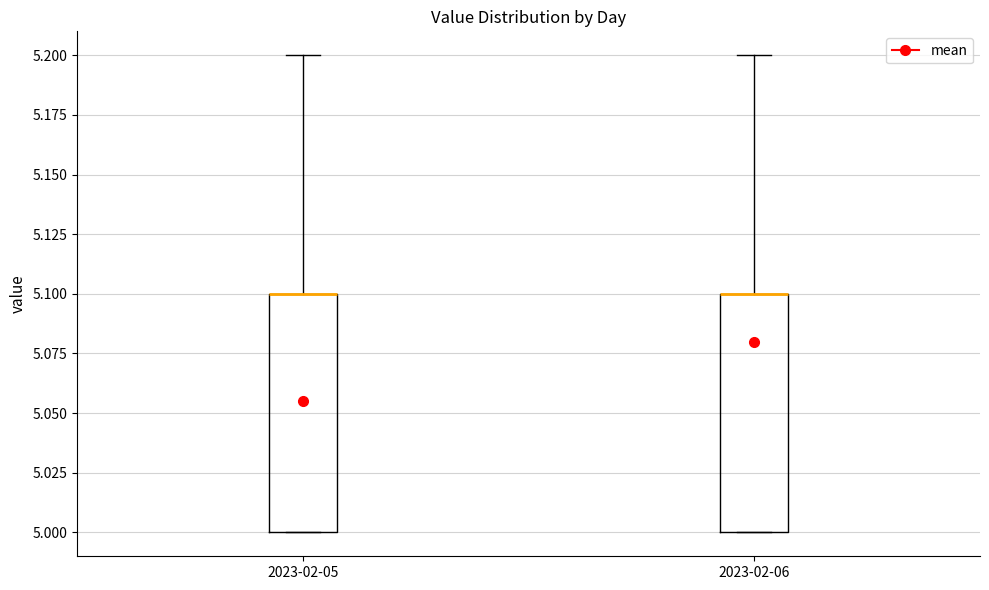

Reading left to right, transcribe this box plot: for each box, give where its median line is, the range the box spans, and where its two whiskers end, as read against the y-axis. The values are not printed on the chart, so give them approximately, as read against the axis.

2023-02-05: median 5.1 (drawn on the box's upper edge), box 5.0 to 5.1, whiskers 5.0 to 5.2
2023-02-06: median 5.1 (drawn on the box's upper edge), box 5.0 to 5.1, whiskers 5.0 to 5.2